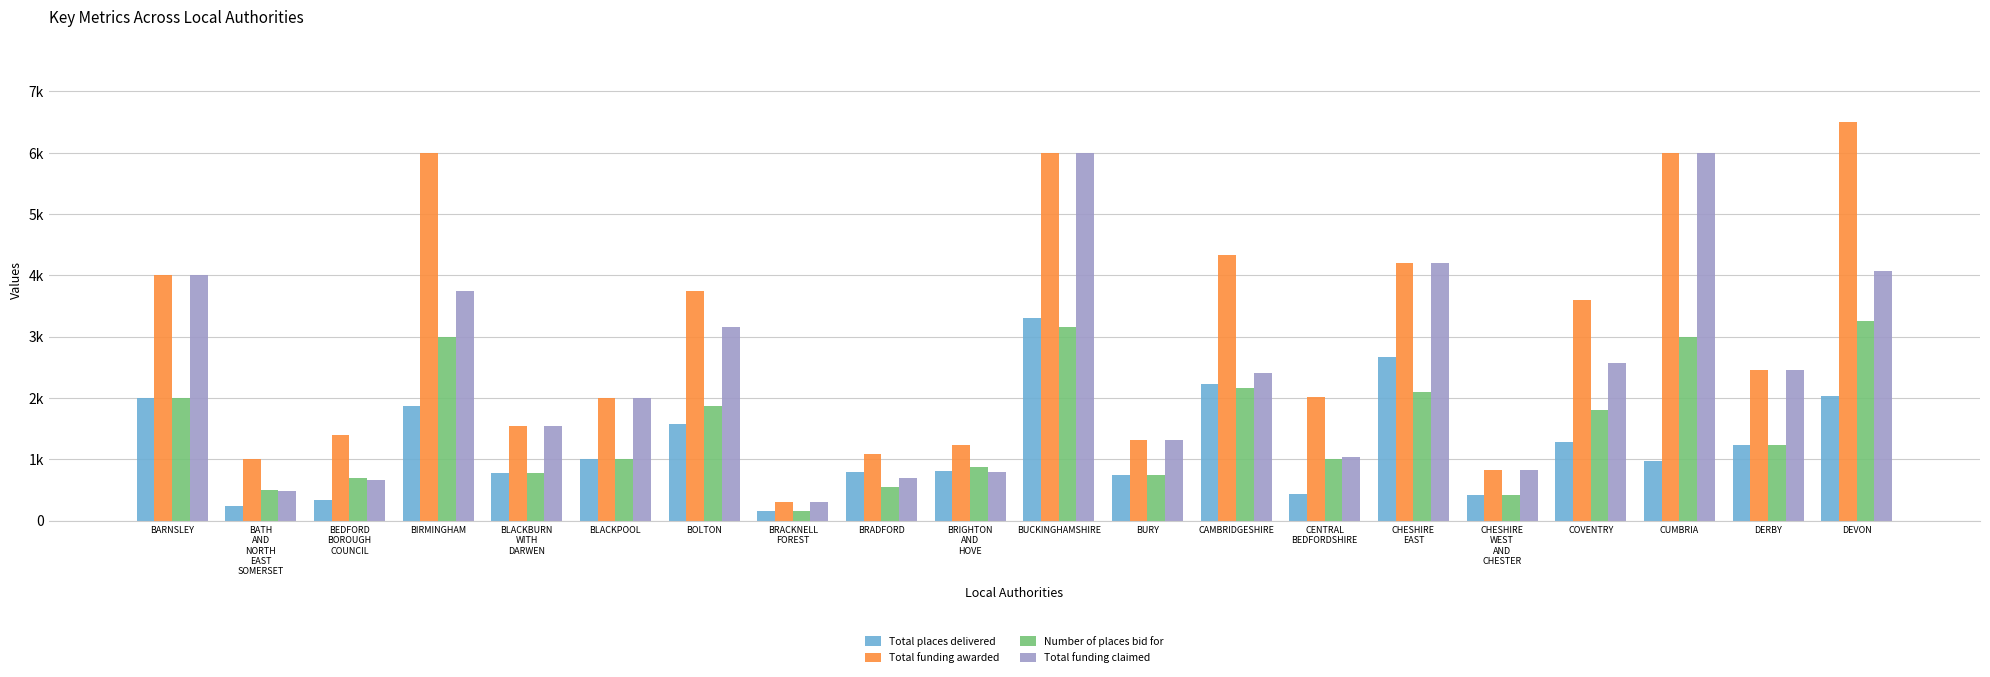

Which series has the largest range (max minus min)?

Total funding awarded